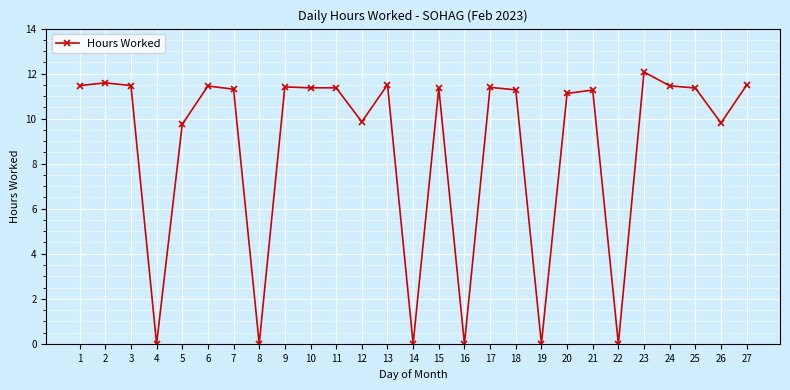

What is the difference between the maximum and second lowest values?

12.1